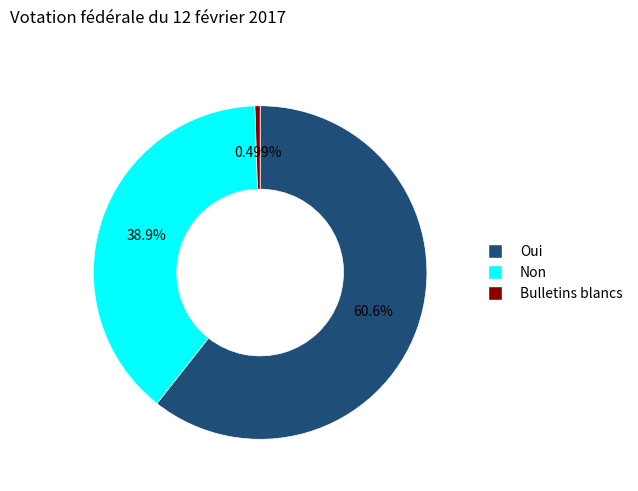

To the nearest percent, what is the difference between the Non and Bulletins blancs slice percentages?

38%